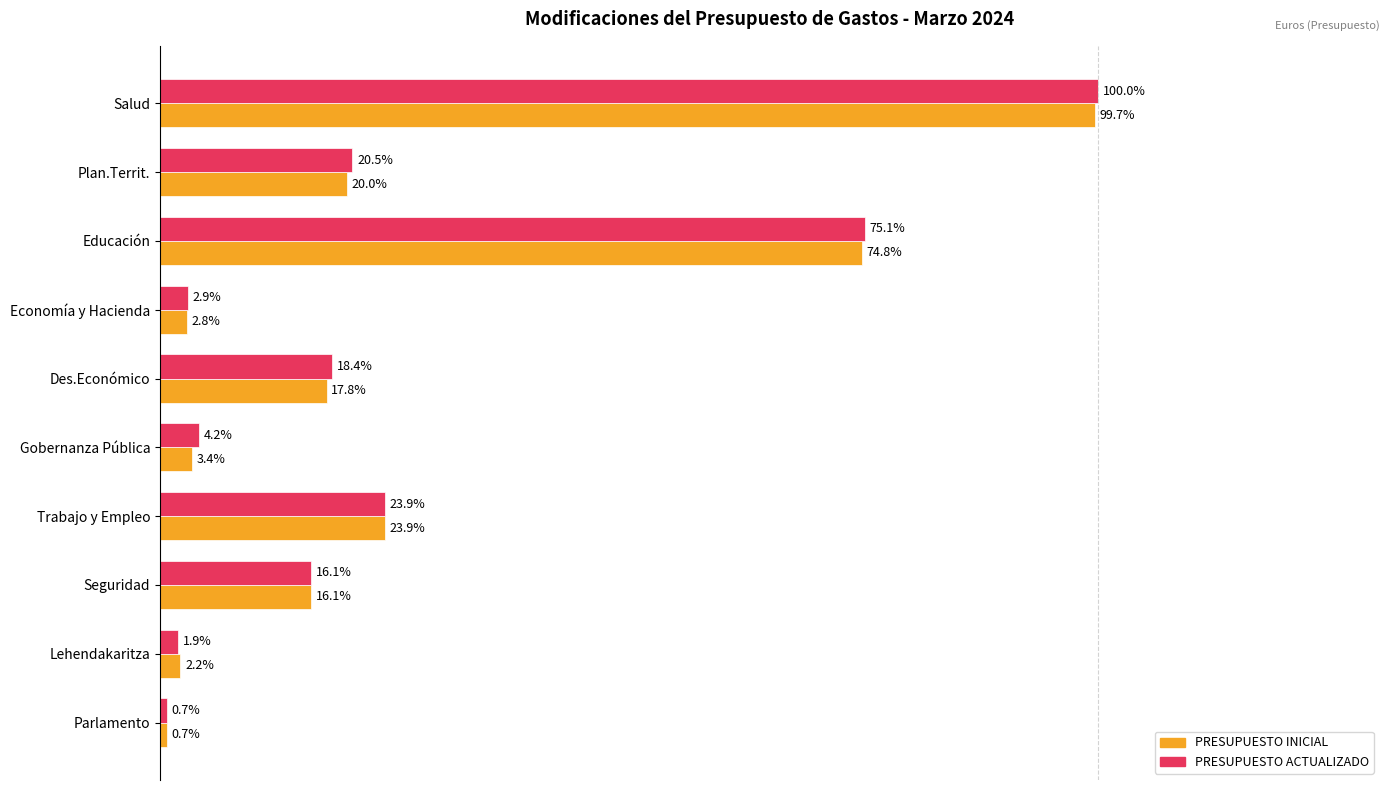

Which category has the highest value across all series?

Salud